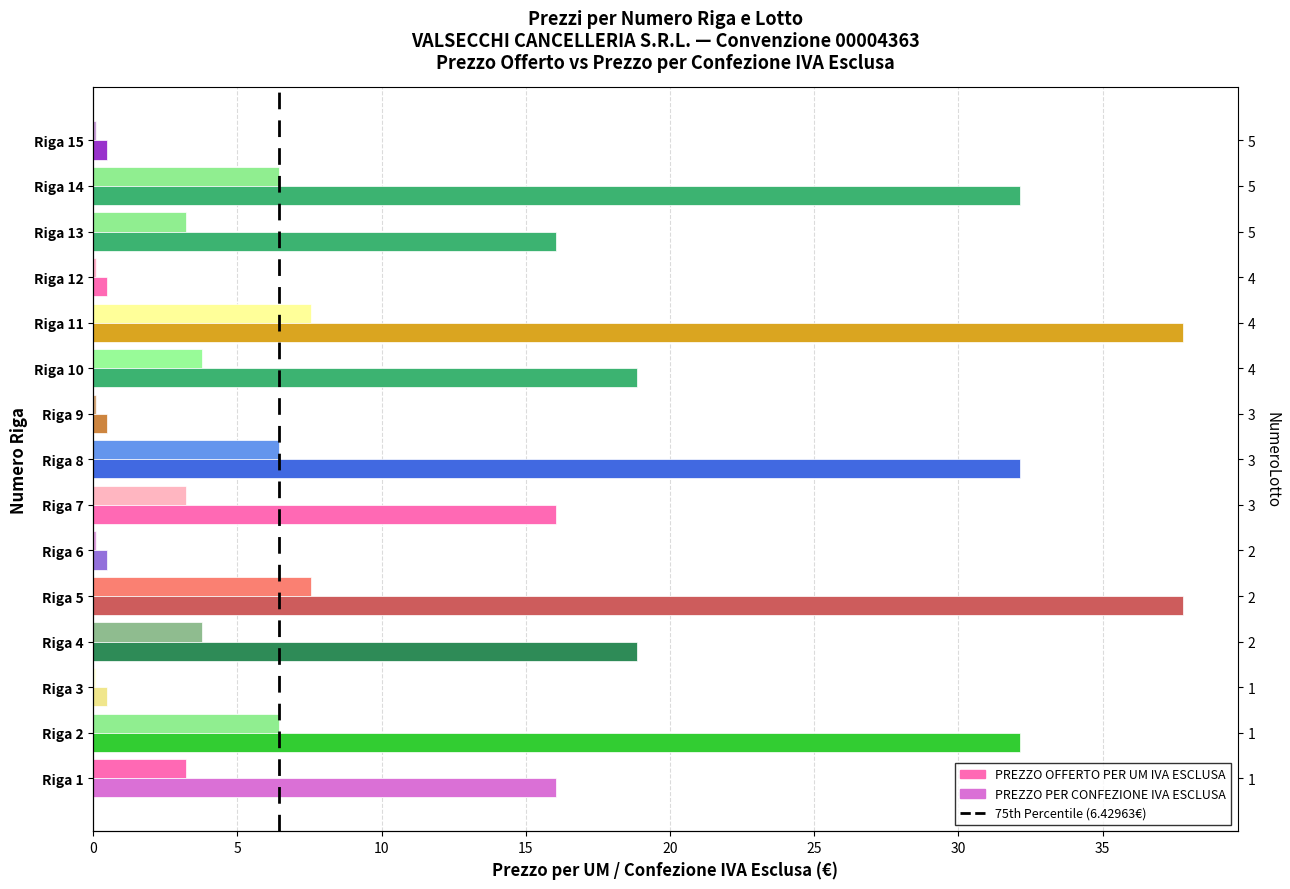

How many groups of bars are there?

15